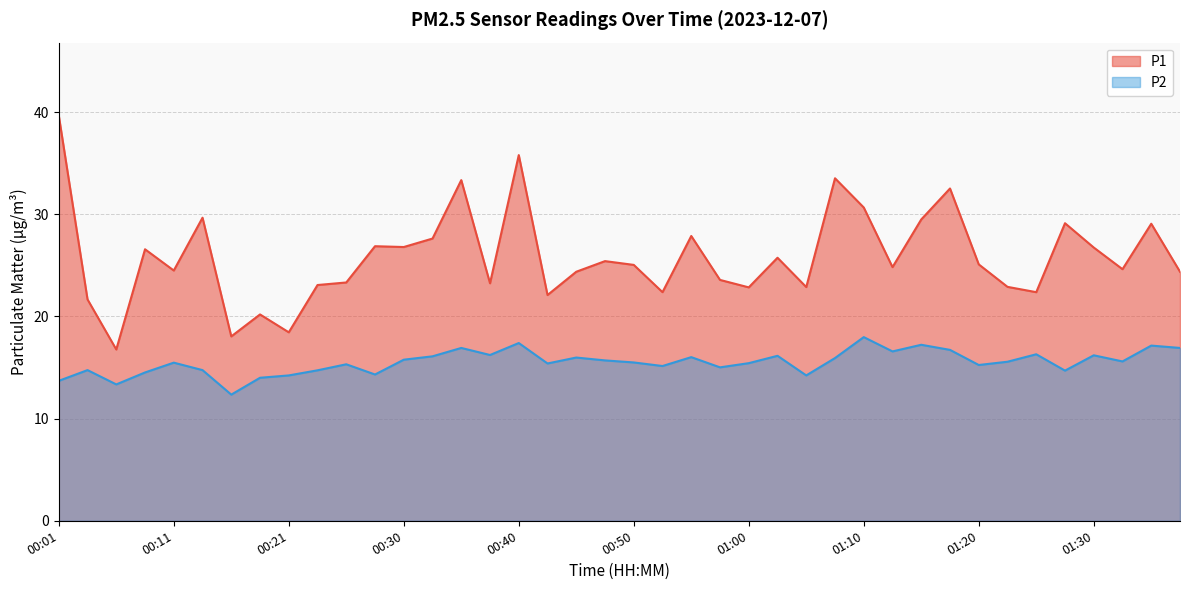

True or false: P1 and P2 cross at least once.

False